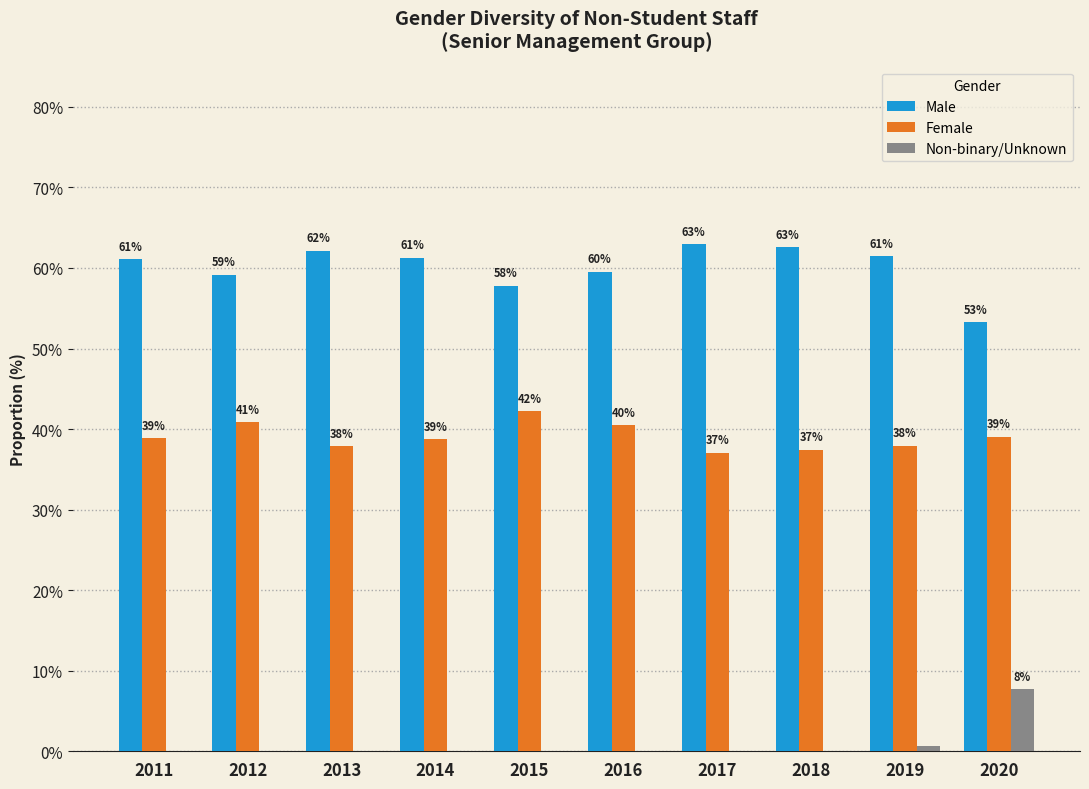

How many groups of bars are there?

10